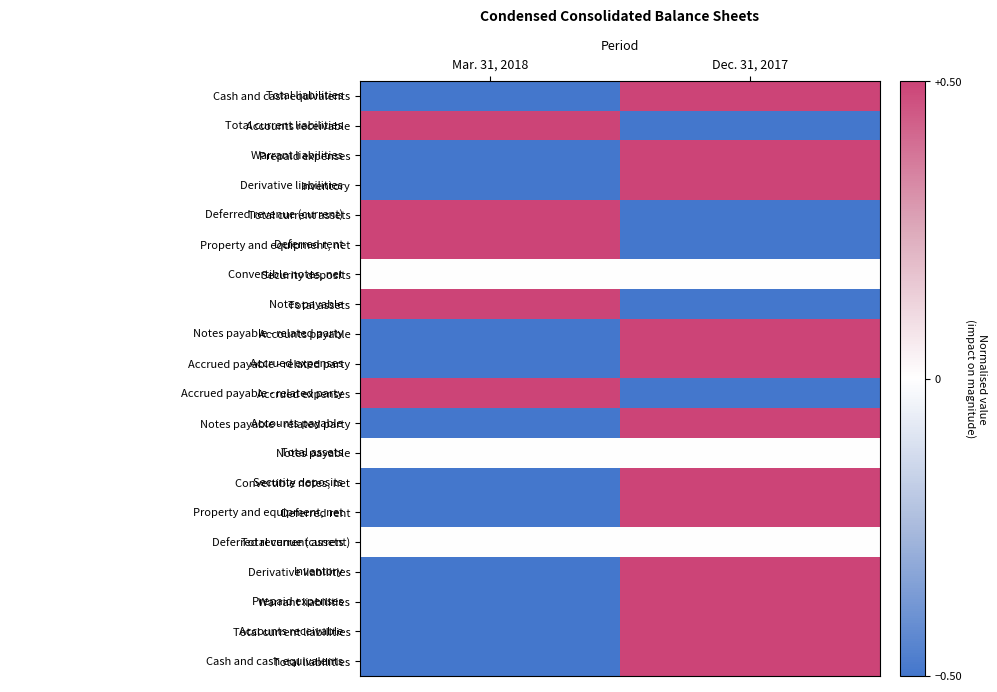

Which has a higher value, Mar. 31, 2018 or Dec. 31, 2017?

Dec. 31, 2017